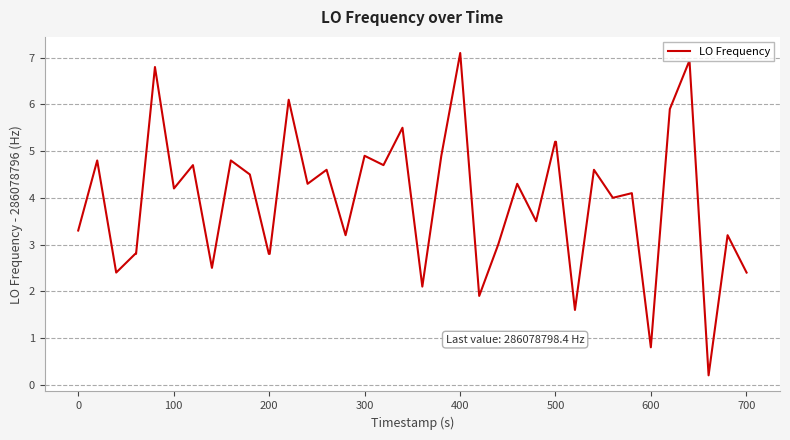

What is the maximum value shown in the chart?

7.1